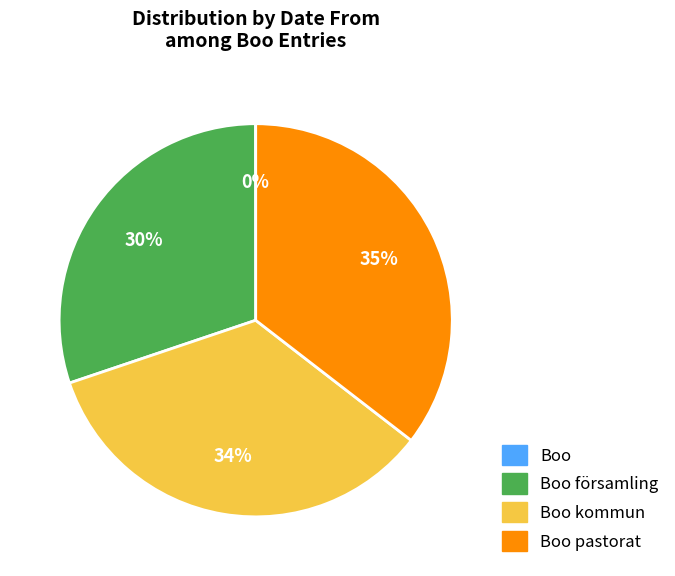

Does any single category account for the majority?

No